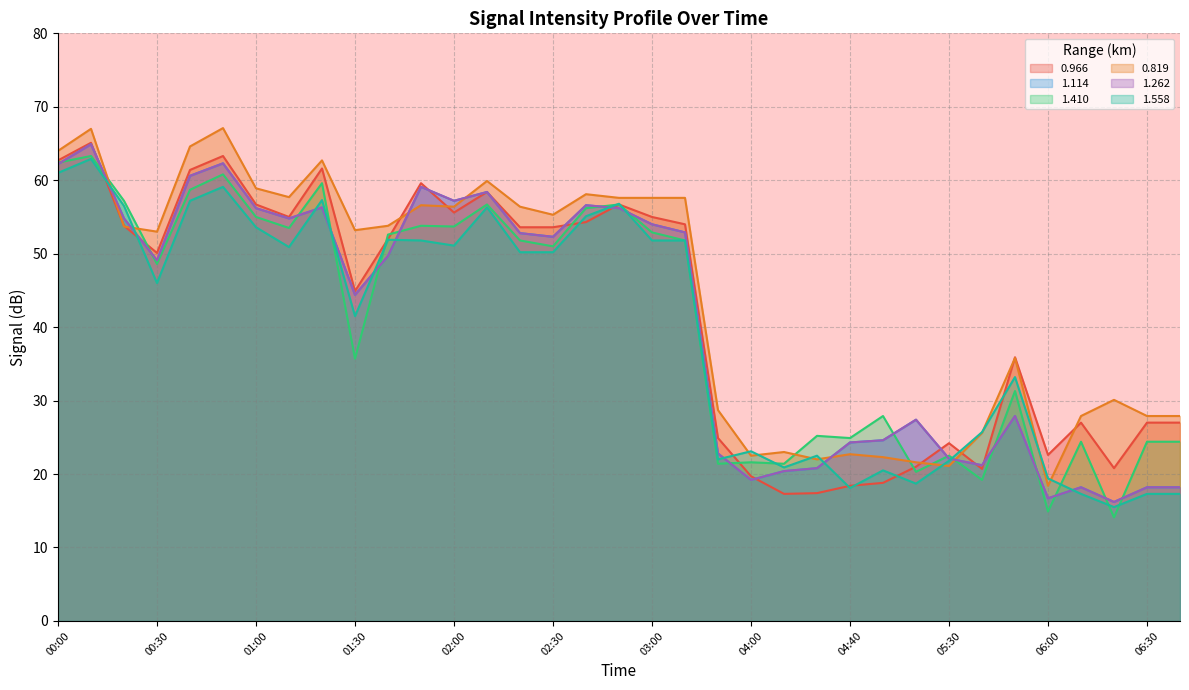

At which category does 1.262 reach its first local valley?

00:30